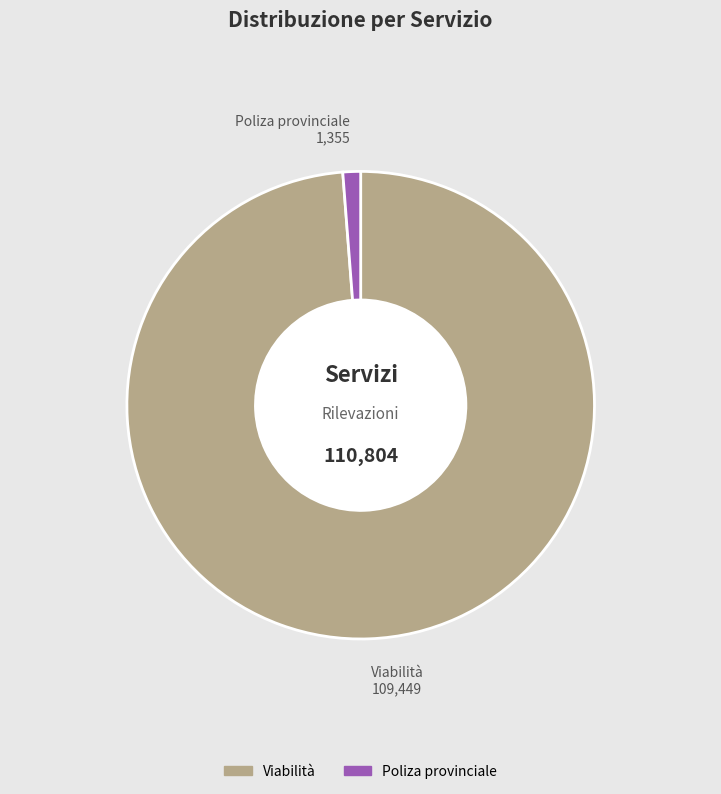

Combined, do Viabilità and Poliza provinciale account for over 50%?

Yes